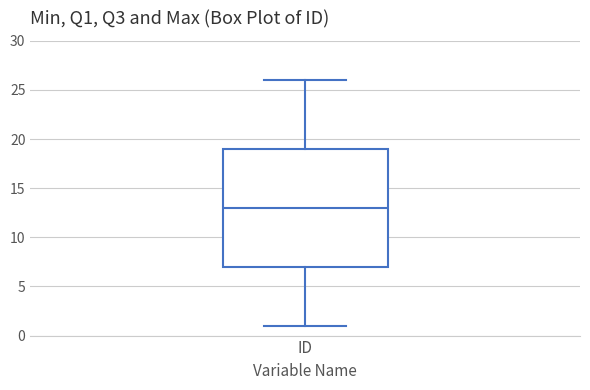

Read this box plot against the y-axis: the position of the median line, the range covered by the box, and the ends of both whiskers. The values are not printed on the chart, so give them approximately, as read against the axis.

median 13, box 7 to 19, whiskers 1 to 26